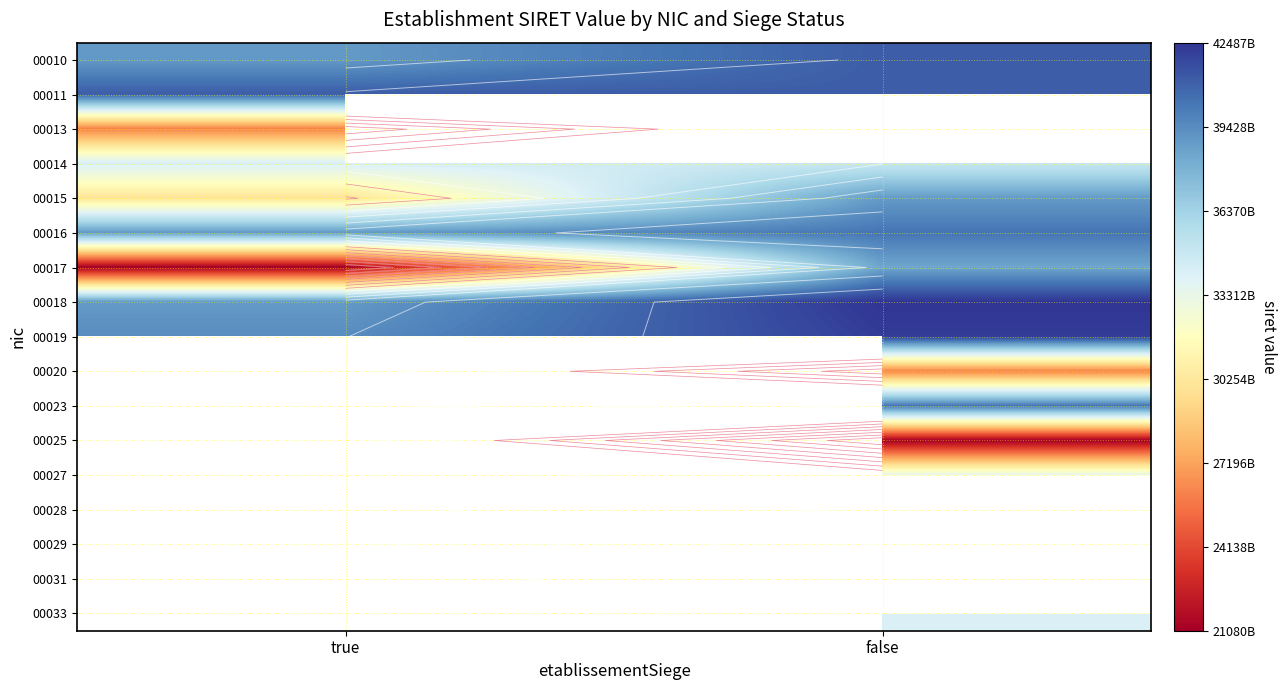

At true, list the series in order from smallest to largest.

00017, 00013, 00015, 00014, 00031, 00028, 00016, 00018, 00010, 00019, 00011, 00020, 00023, 00025, 00027, 00029, 00033